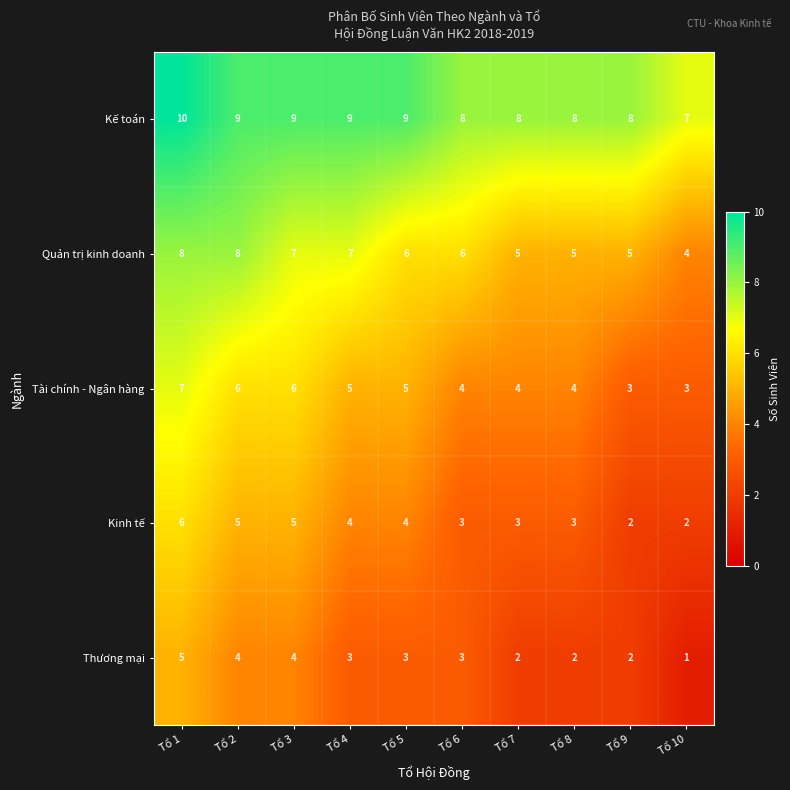

Read the Kế toán value at Tổ 7.

8